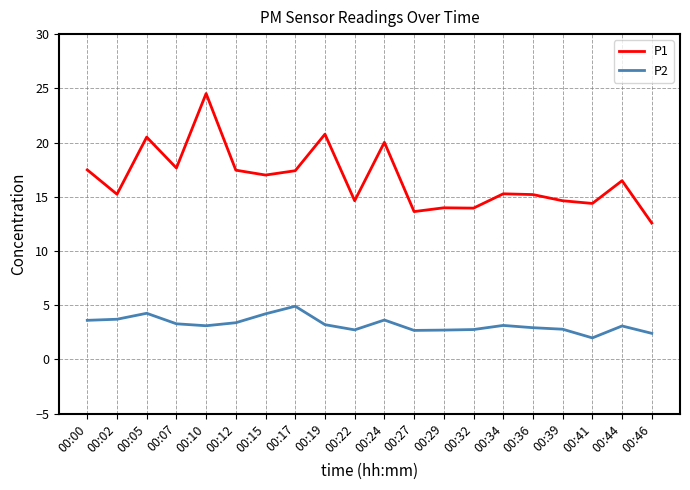

What is the difference between the P2 values at 00:15 and 00:27?

1.5